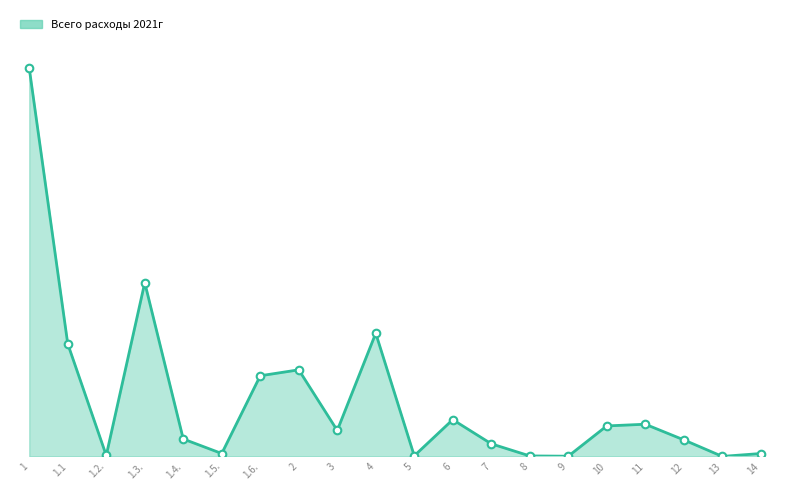

Between 10 and 8, which is larger?

10